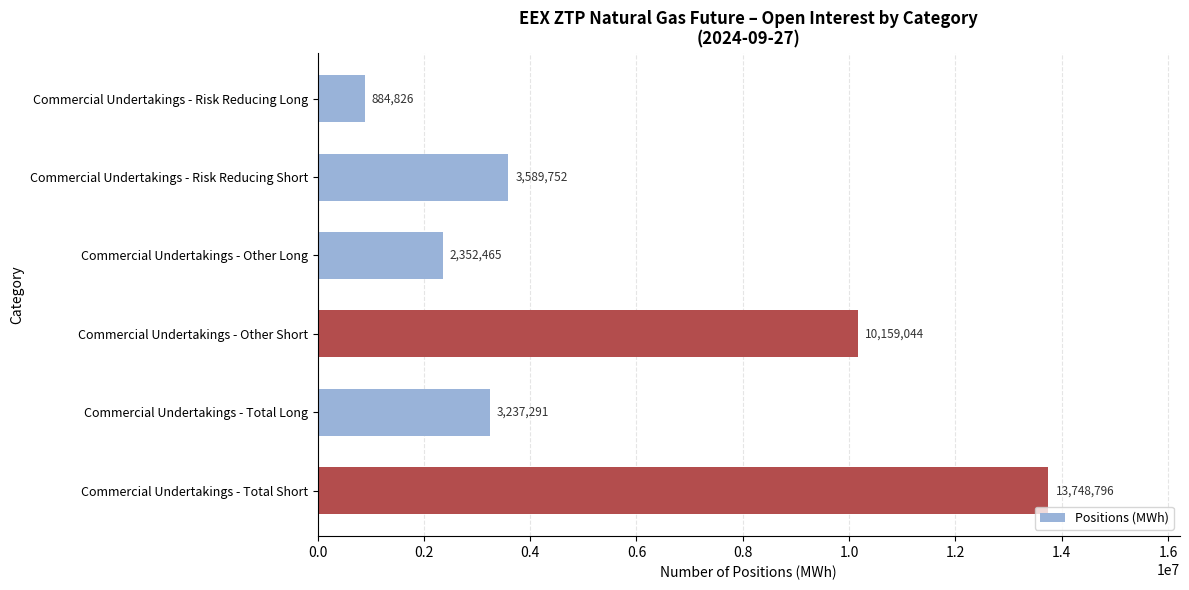

How many values are below 3589752?

3